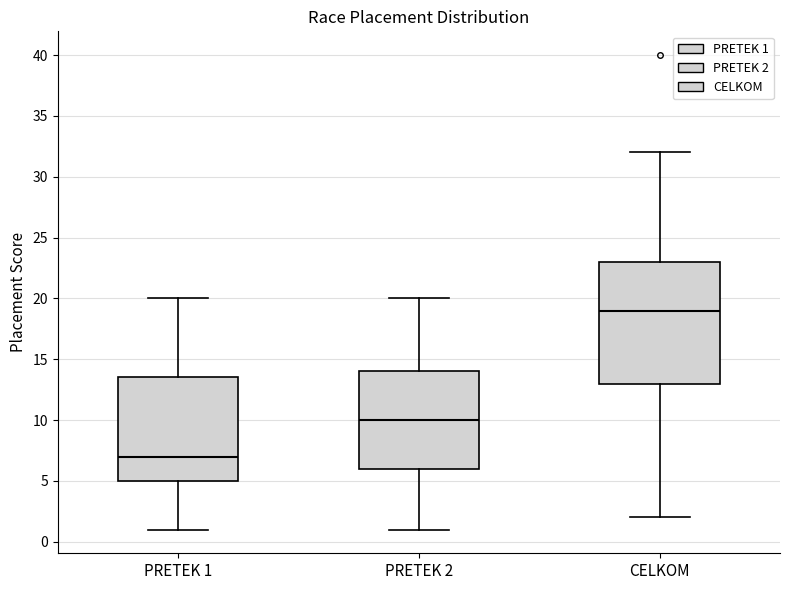

Reading left to right, read every box against the y-axis: the position of its median line, the range the box covers, and the ends of its whiskers. The values are not printed on the chart, so give them approximately, as read against the axis.

PRETEK 1: median 7.0, box 5.0 to 13.5, whiskers 1.0 to 20.0
PRETEK 2: median 10.0, box 6.0 to 14.0, whiskers 1.0 to 20.0
CELKOM: median 19.0, box 13.0 to 23.0, whiskers 2.0 to 32.0